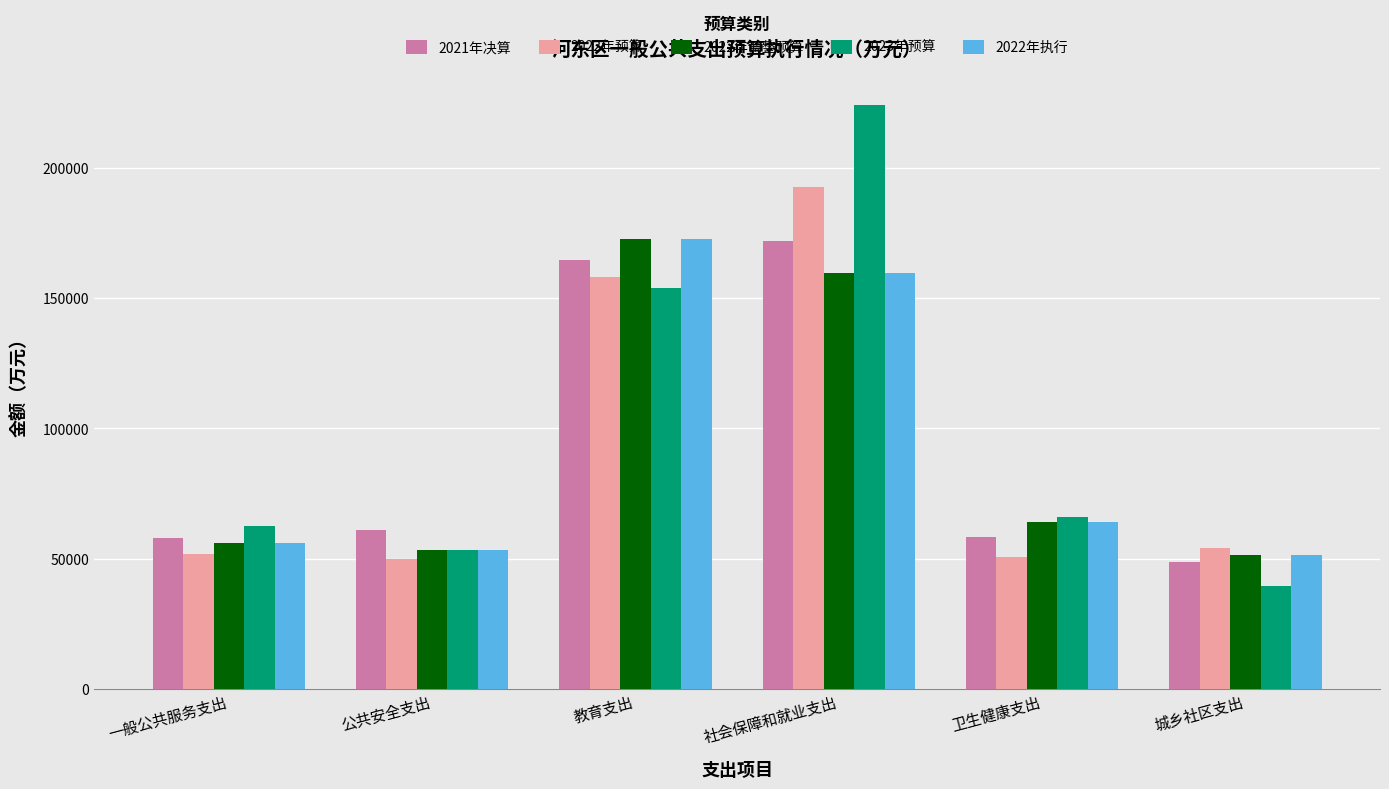

How many data points in 2022年执行 are less than 64108?

3